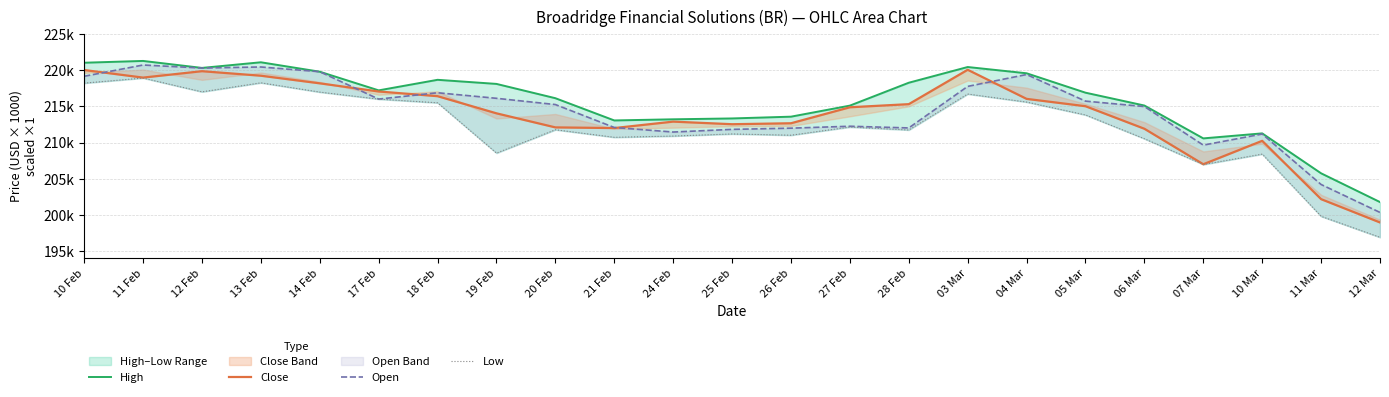

What is the difference between the maximum and minimum values in the Low series?

22004